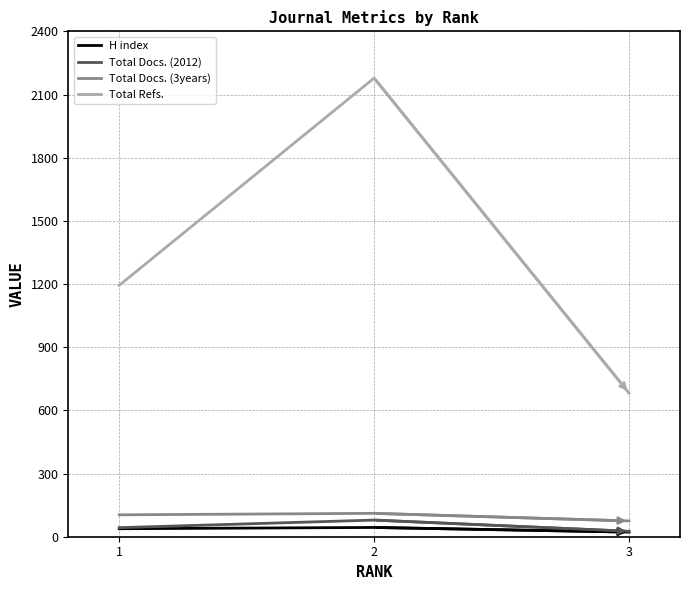

Is the value of H index at 3 greater than the value of Total Refs. at 2?

No